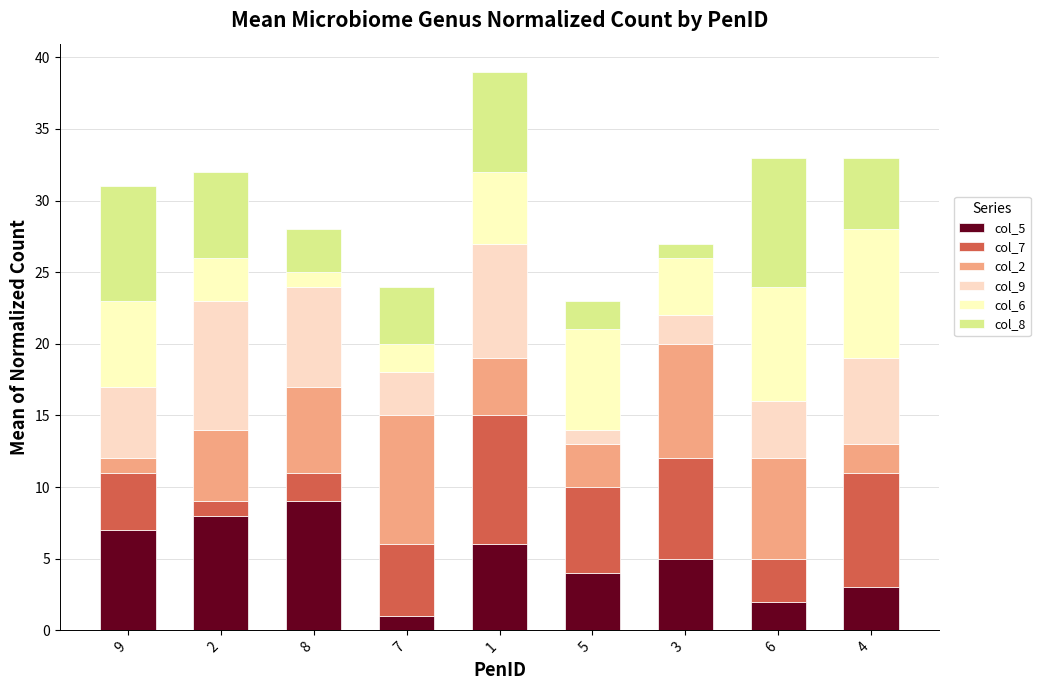

Where is col_7 nearest to the value 5?

7